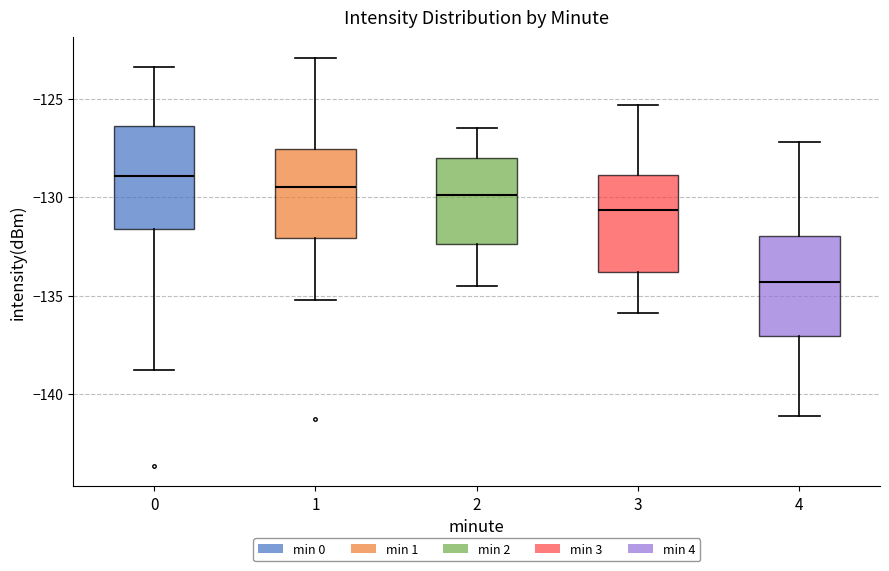

Reading left to right, read every box against the y-axis: the position of its median line, the range the box covers, and the ends of its whiskers. The values are not printed on the chart, so give them approximately, as read against the axis.

0: median -129.0, box -131.5 to -126.5, whiskers -139.0 to -123.5
1: median -129.5, box -132.0 to -127.5, whiskers -135.0 to -123.0
2: median -130.0, box -132.5 to -128.0, whiskers -134.5 to -126.5
3: median -130.5, box -134.0 to -129.0, whiskers -136.0 to -125.5
4: median -134.5, box -137.0 to -132.0, whiskers -141.0 to -127.0